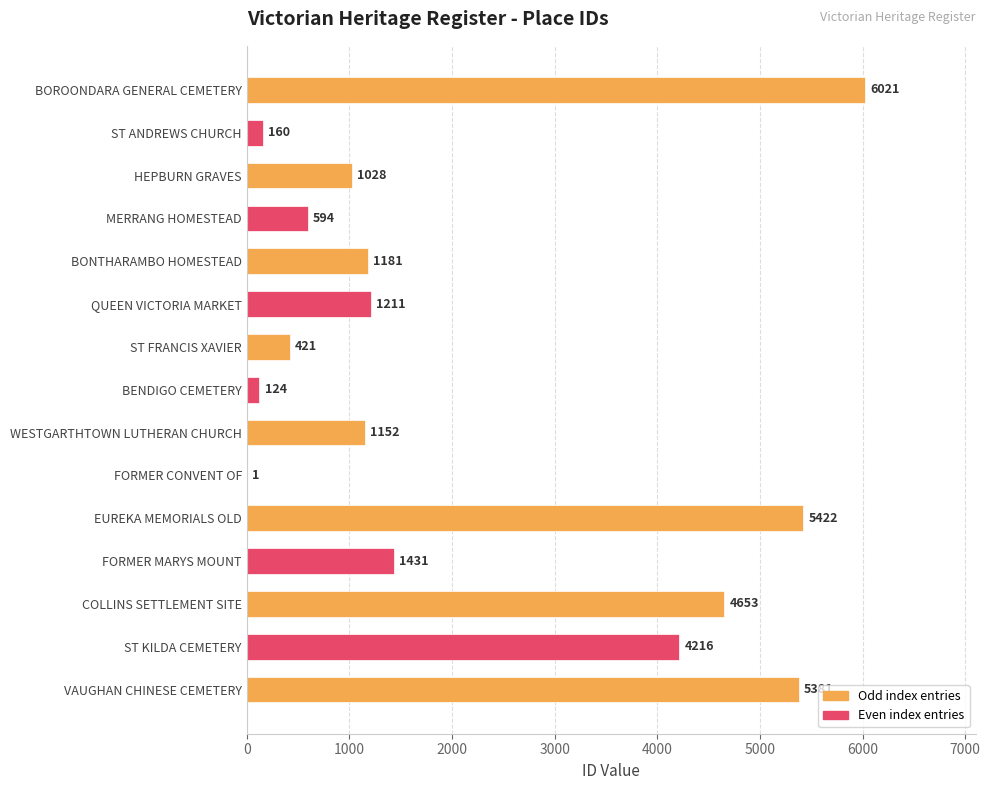

How many distinct data groups are displayed?

1